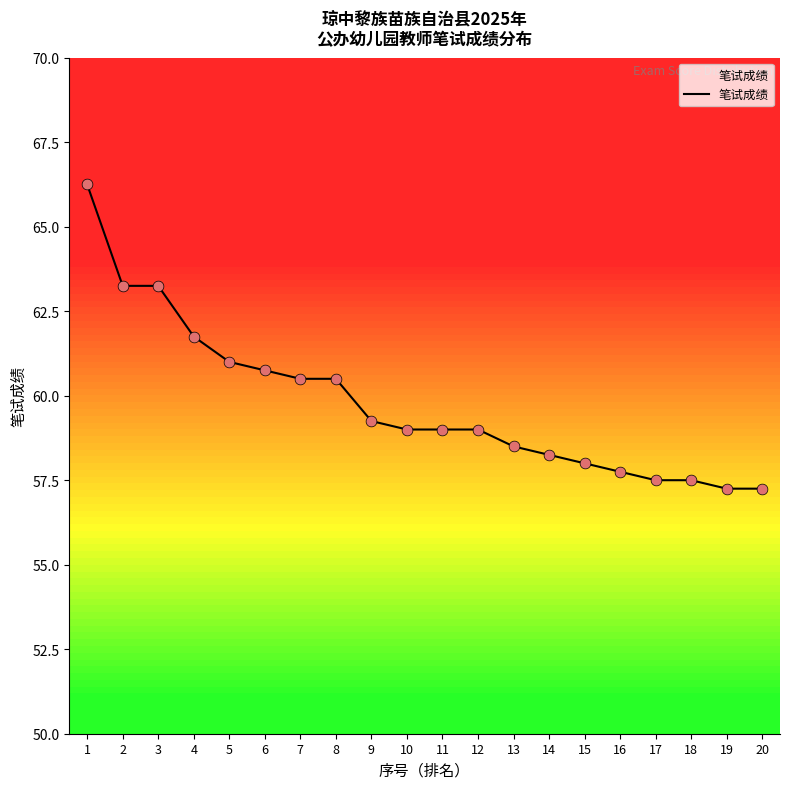

Between 13 and 15, which is larger?

13